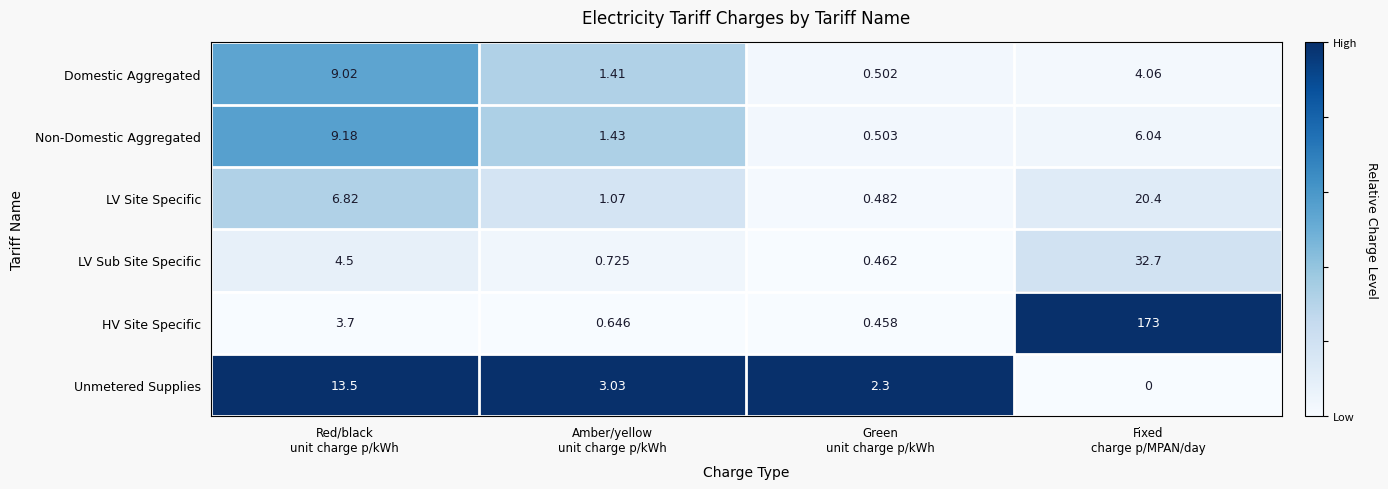

Which series has the largest total across all categories?

HV Site Specific